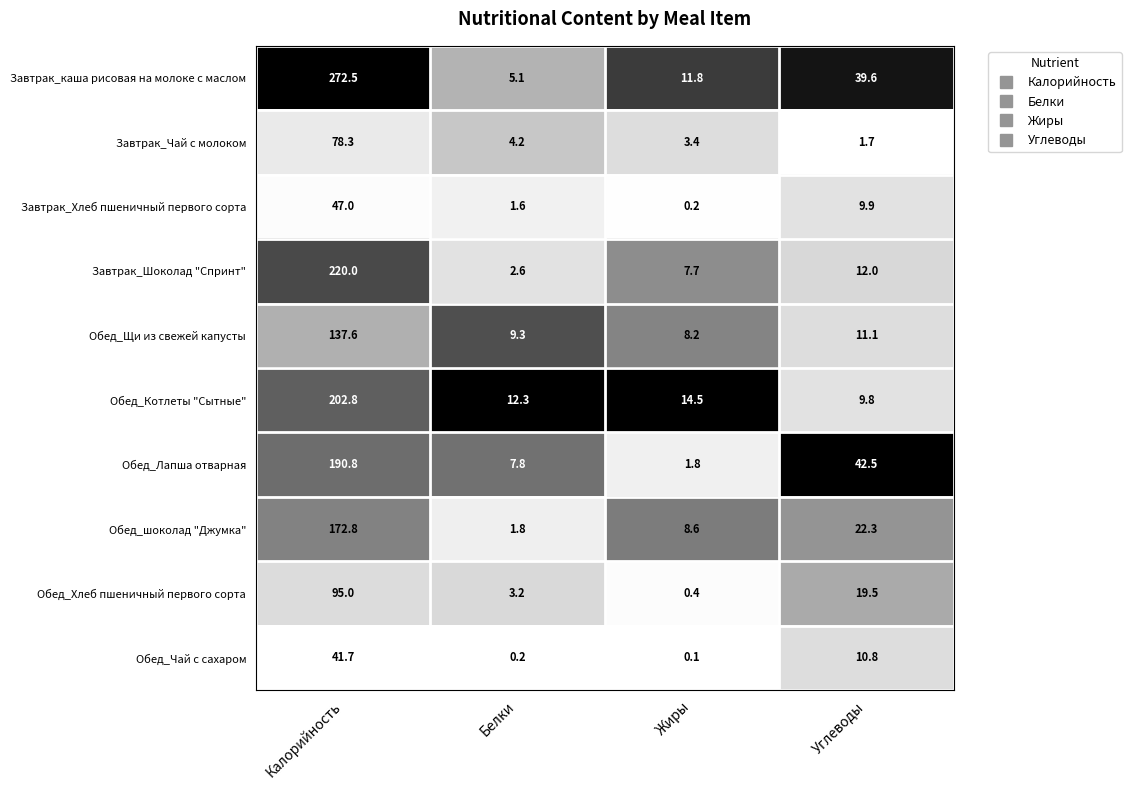

Rank the series at Калорийность from lowest to highest value.

Обед_Чай с сахаром, Завтрак_Хлеб пшеничный первого сорта, Завтрак_Чай с молоком, Обед_Хлеб пшеничный первого сорта, Обед_Щи из свежей капусты, Обед_шоколад "Джумка", Обед_Лапша отварная, Обед_Котлеты "Сытные", Завтрак_Шоколад "Спринт", Завтрак_каша рисовая на молоке с маслом